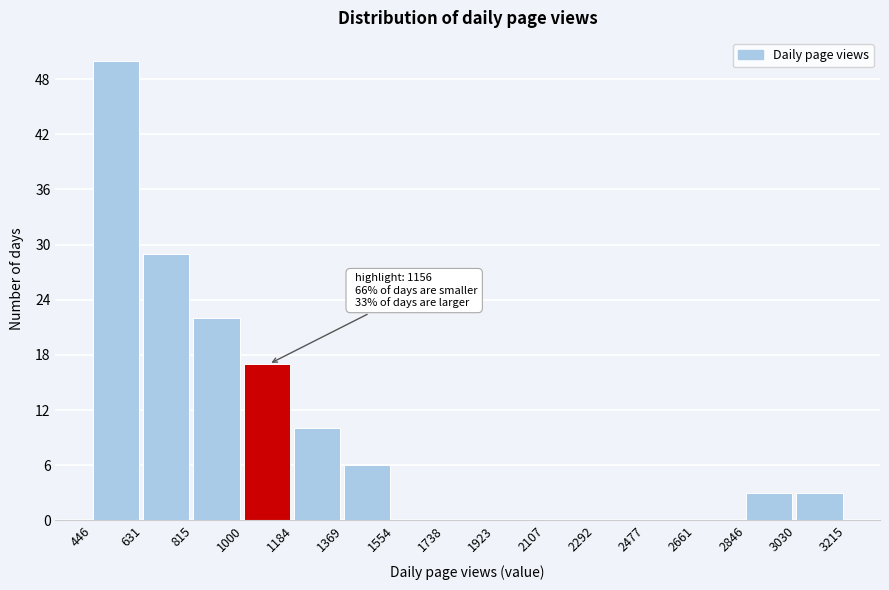

Over which range of the x-axis is the bar tallest?

446 to 631